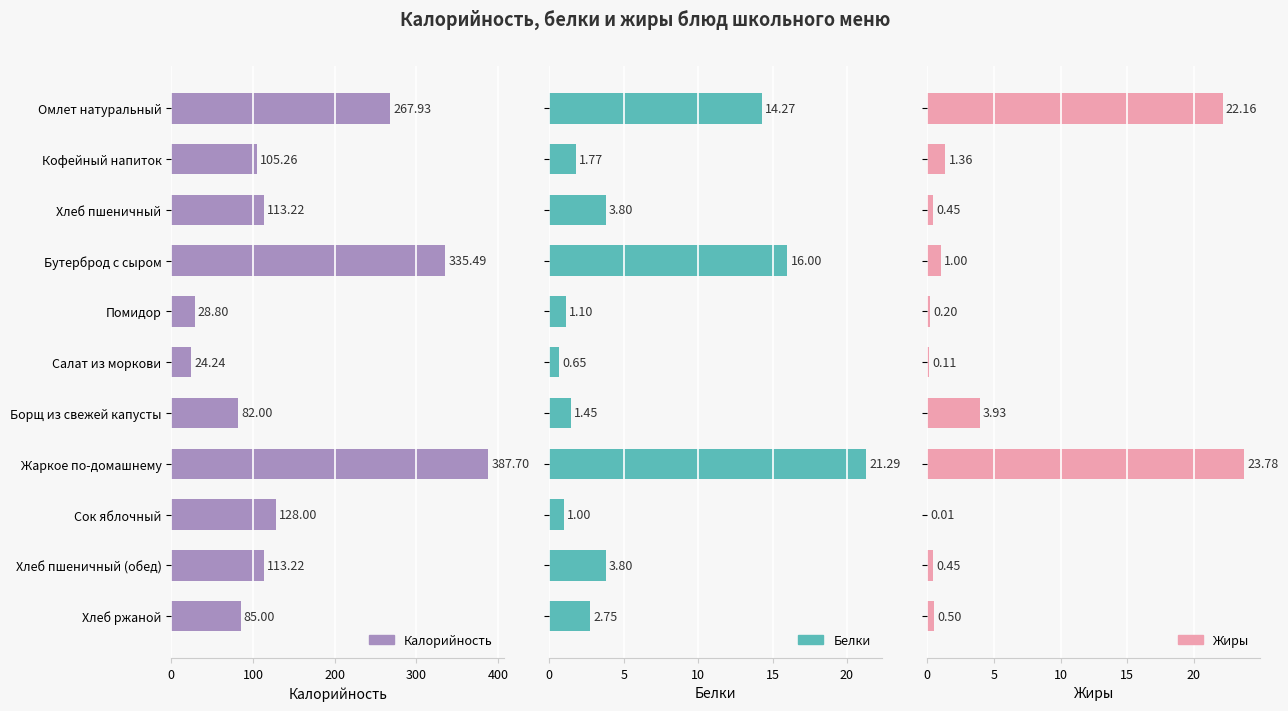

How many bars are there in each group?

3